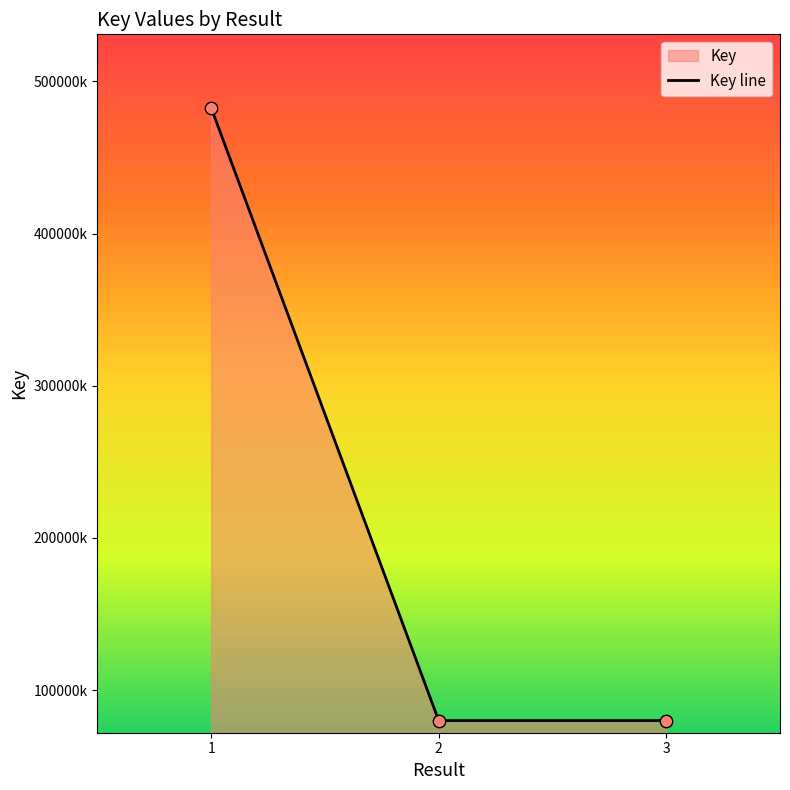

Which has a higher value, 2 or 1?

1